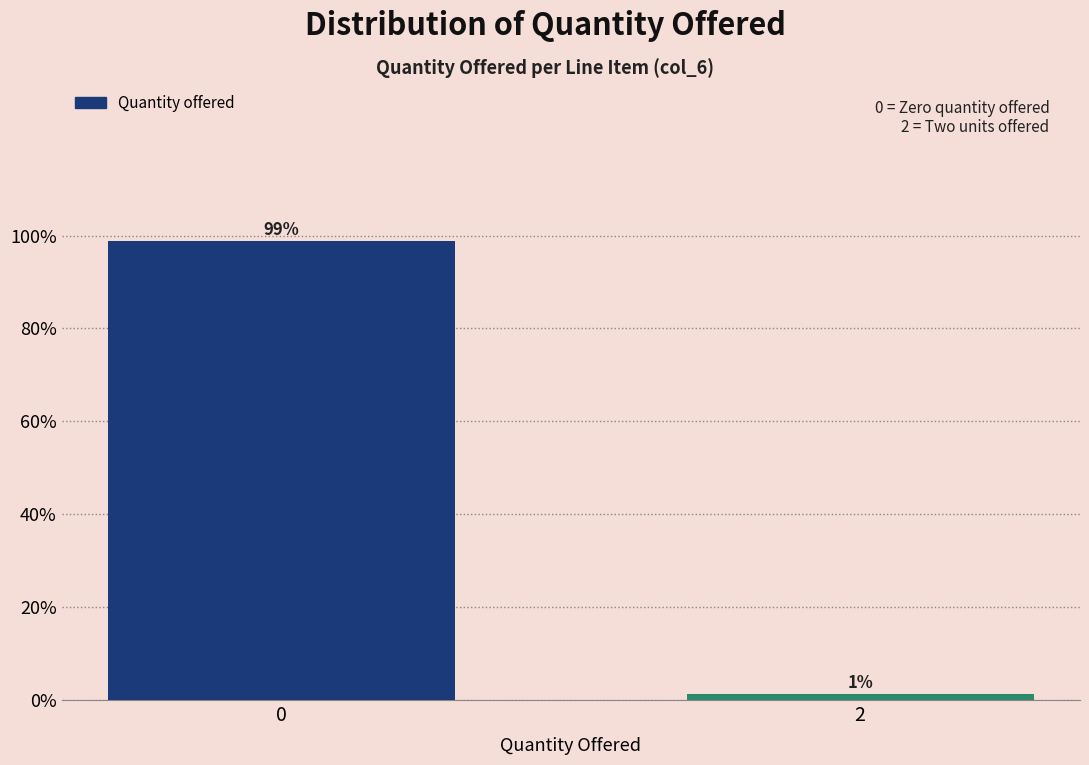

The value at 0 is 31.1. True or false?

False